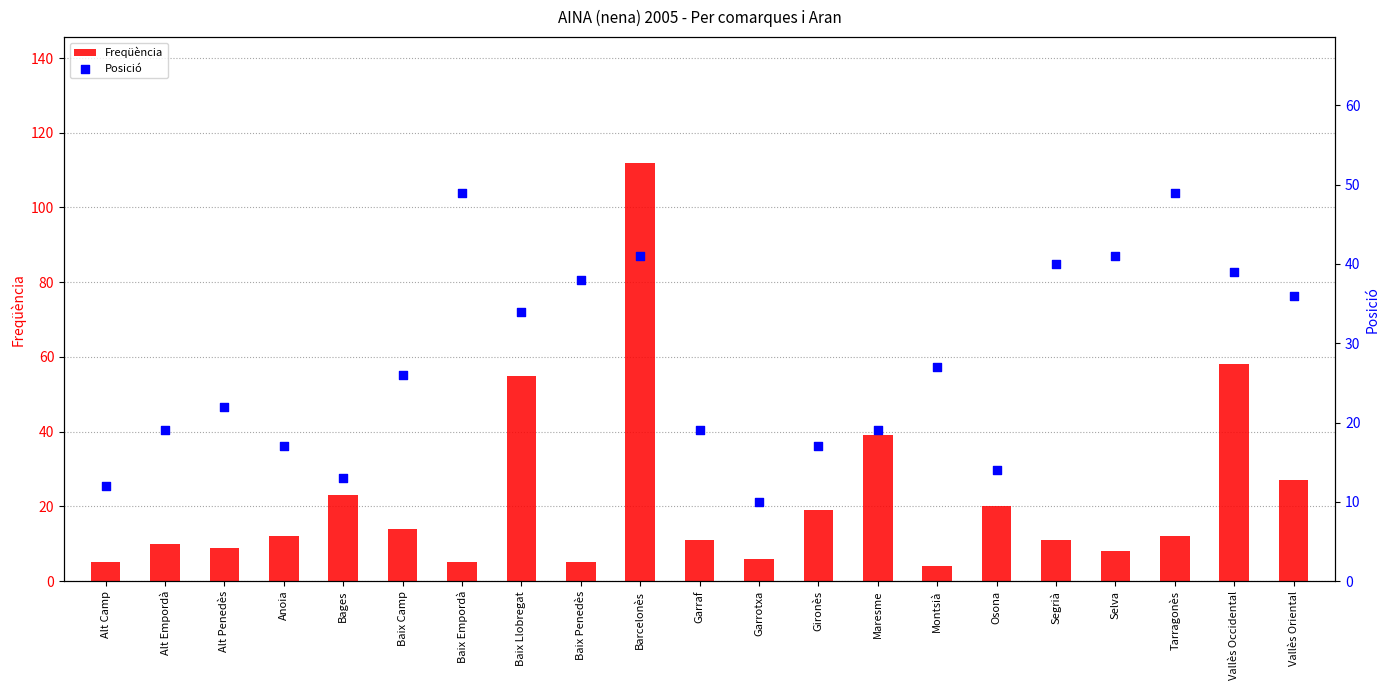

Which series has the largest total across all categories?

Posició